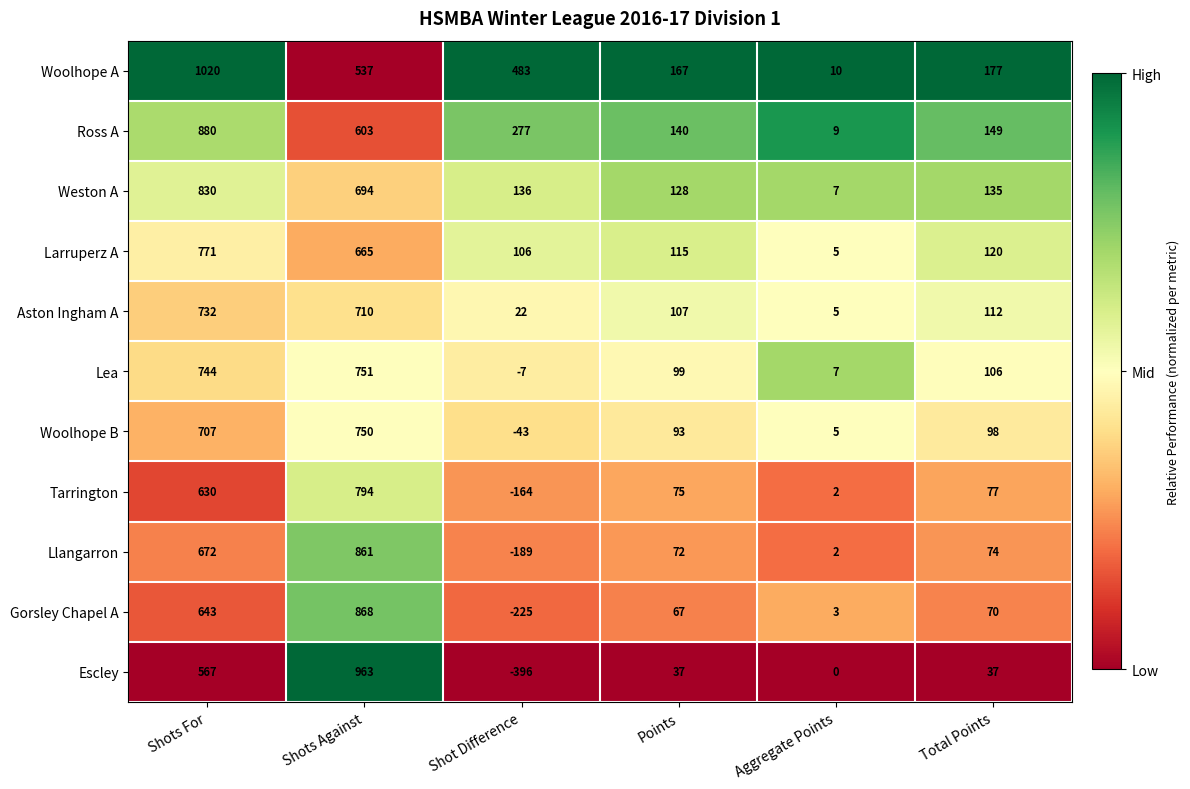

Which series changed the most between Shot Difference and Points?

Escley